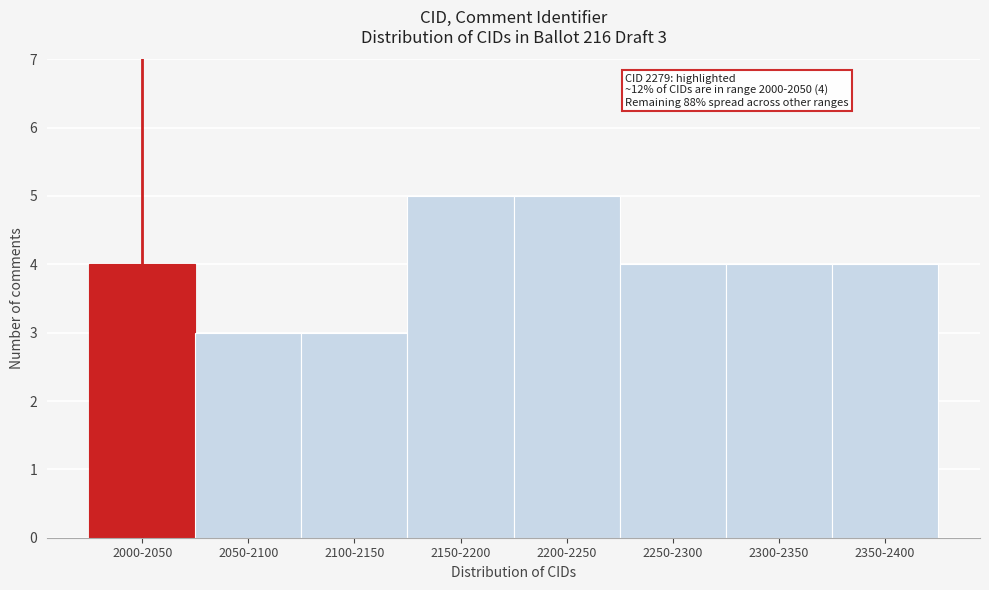

Reading right to left, what are all the values shown in this chart?

4	4	4	5	5	3	3	4